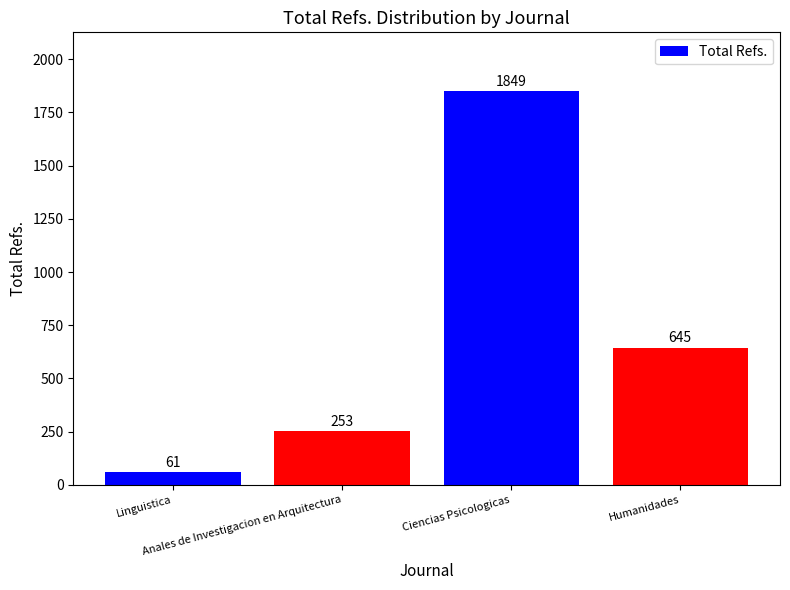

What is the minimum value shown in the chart?

61